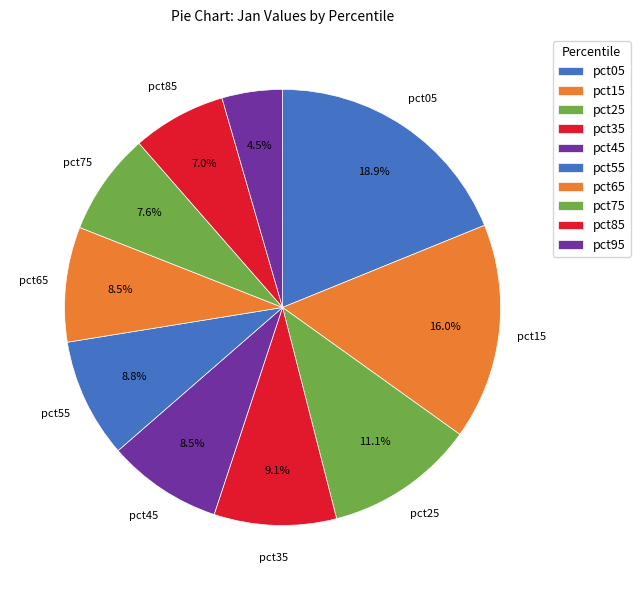

To the nearest percent, what percentage of the pie is pct65?

9%